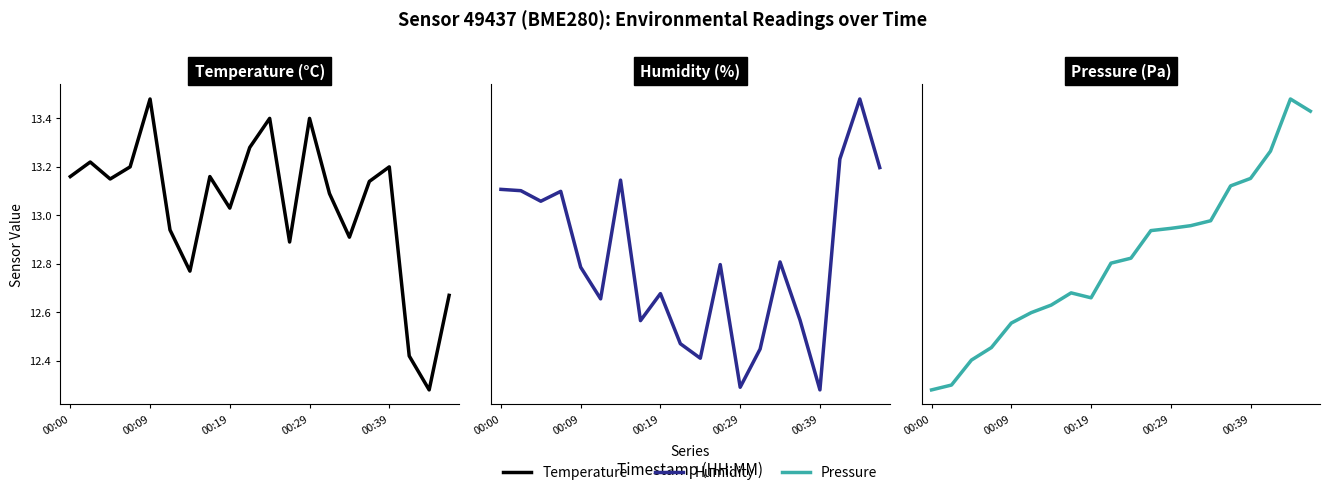

After their last crossing, which series has the higher values: Pressure or Temperature?

Pressure